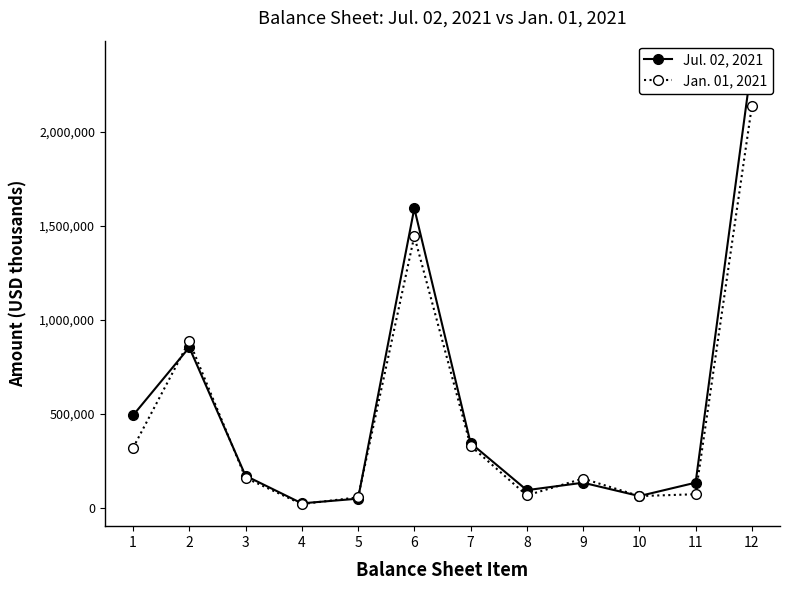

Between which two adjacent categories do Jul. 02, 2021 and Jan. 01, 2021 first intersect?

1 and 2